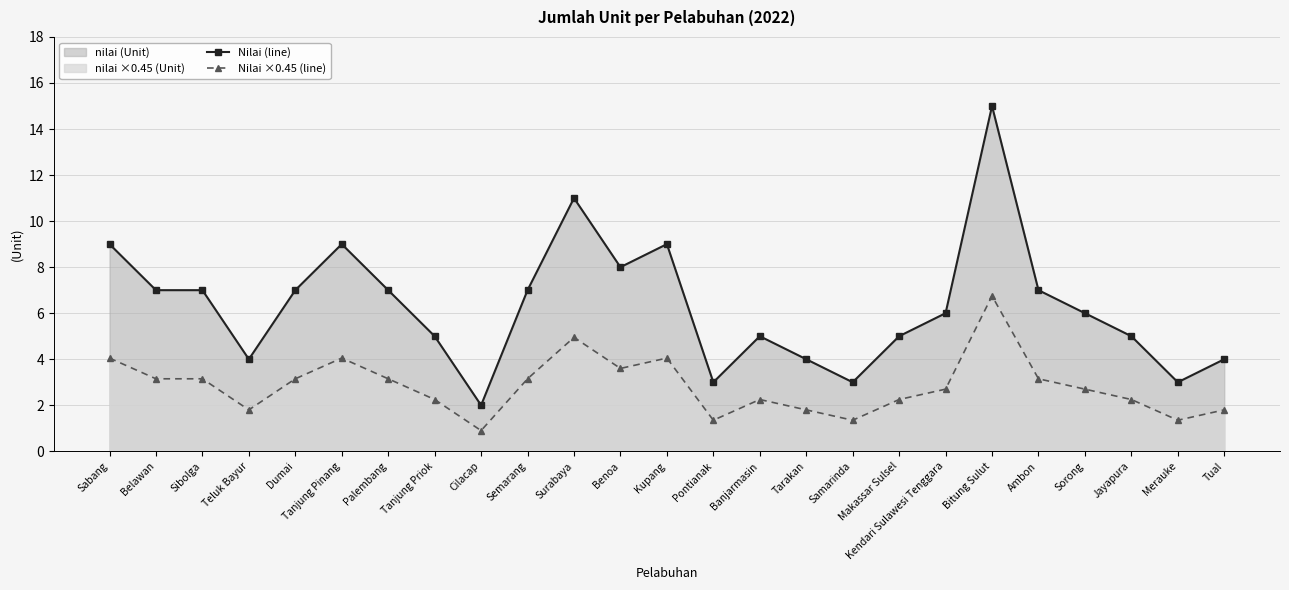

True or false: Nilai (line) has a value of 1.9 at Merauke.

False